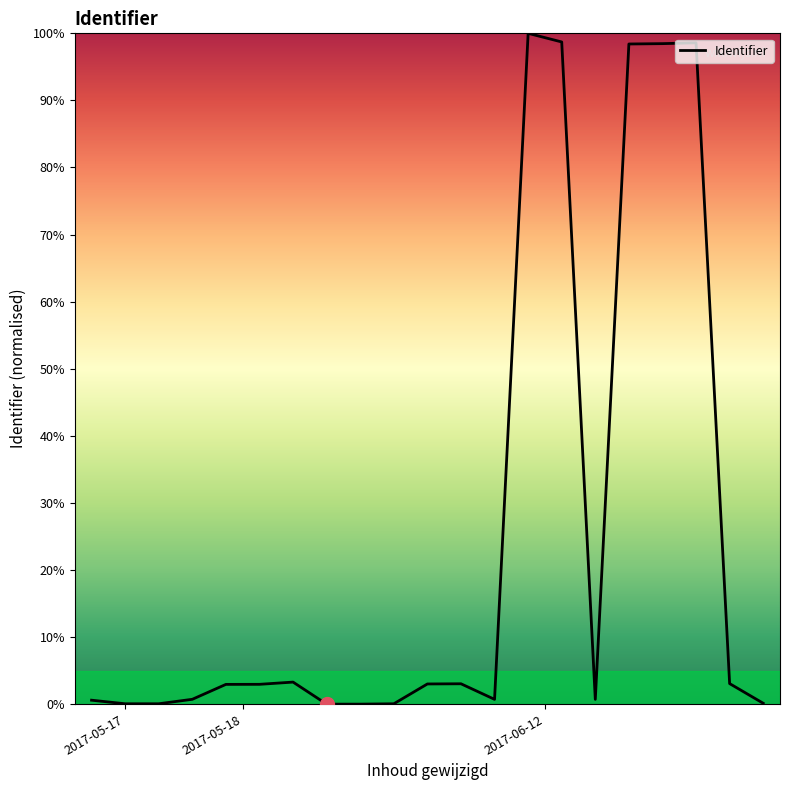

What is the maximum value shown in the chart?

100.0